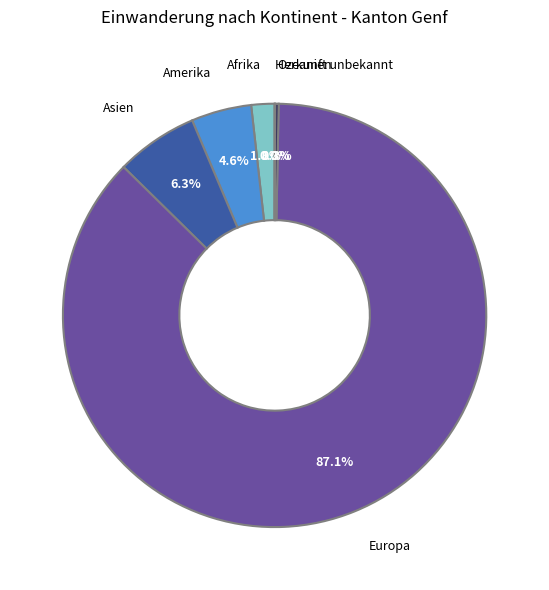

Combined, what portion of the pie is Asien and Europa?

93.3%